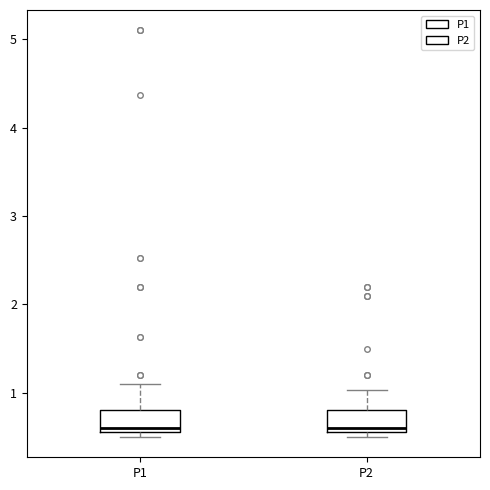

Where is the lower edge of the box for P1 on the y-axis? The values are not printed on the chart, so give them approximately, as read against the axis.

0.6